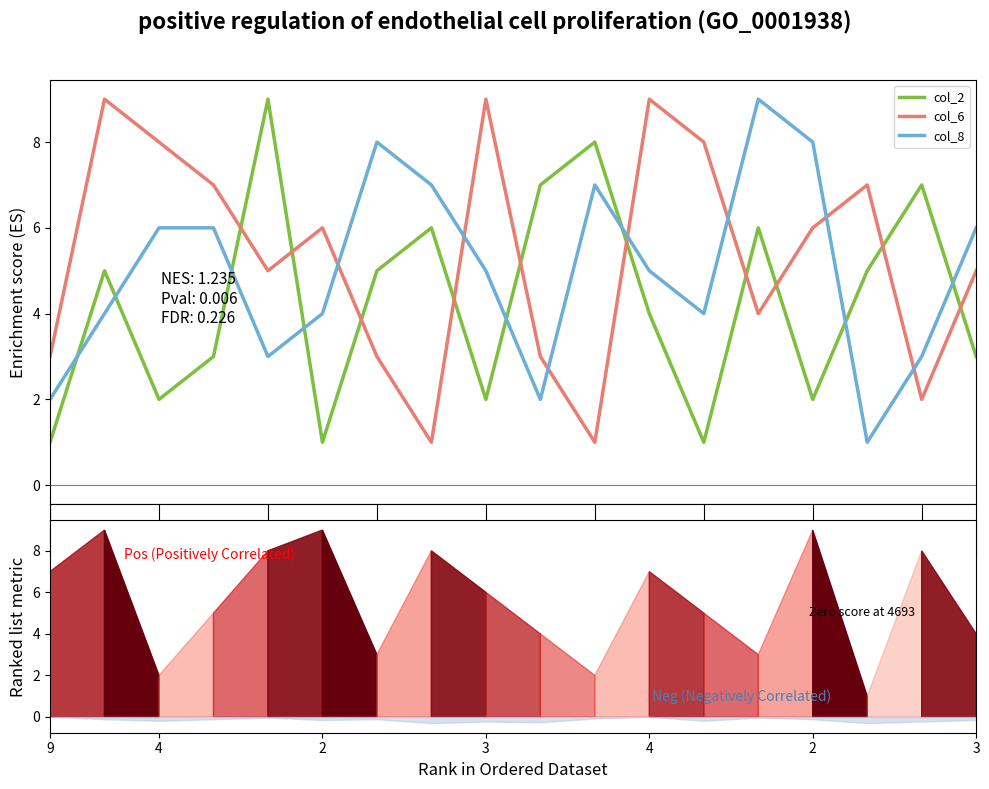

Between 4 and 7, which series saw the biggest shift?

col_6